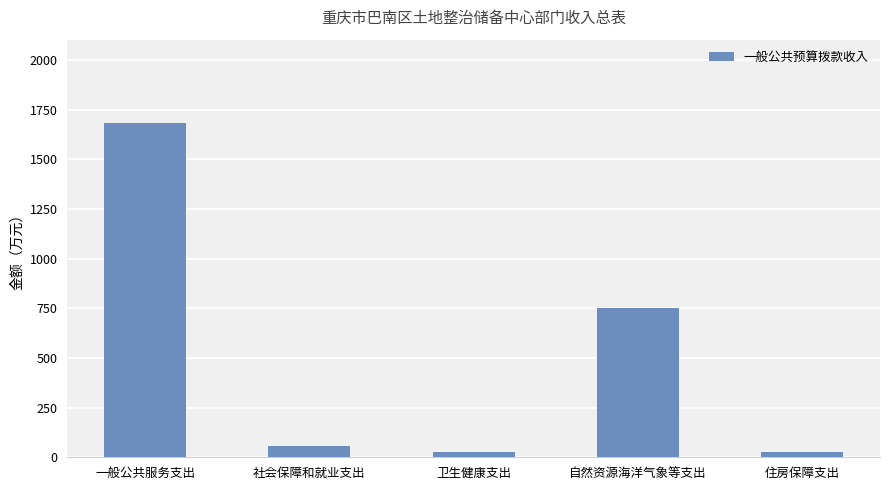

The value at 一般公共服务支出 is 1681.9. True or false?

True